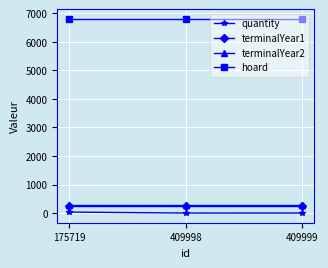

Is it true that hoard equals 6796 at 175719?

True